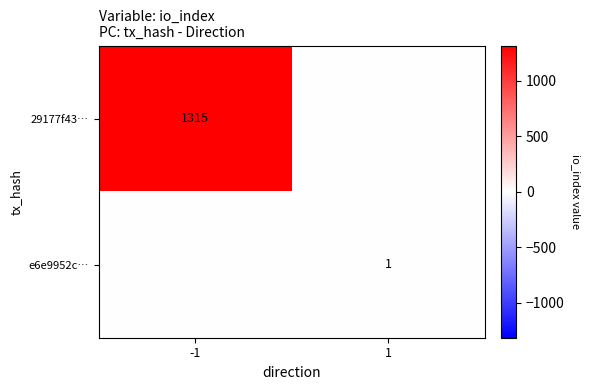

True or false: 29177f43… has a value of 1861 at -1.

False